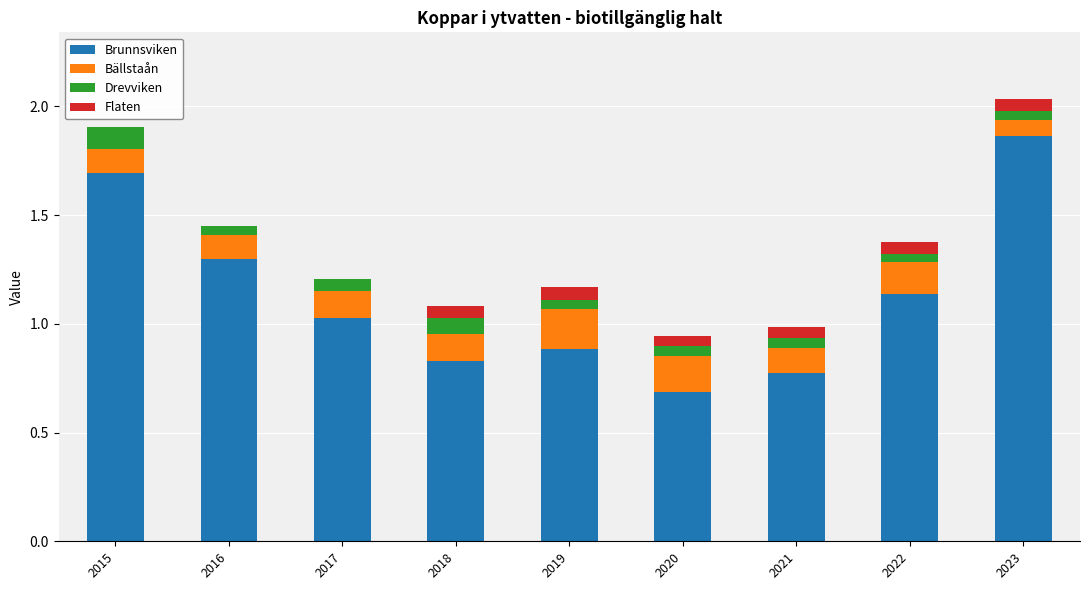

What is the approximate value of Brunnsviken at 2015?

1.7